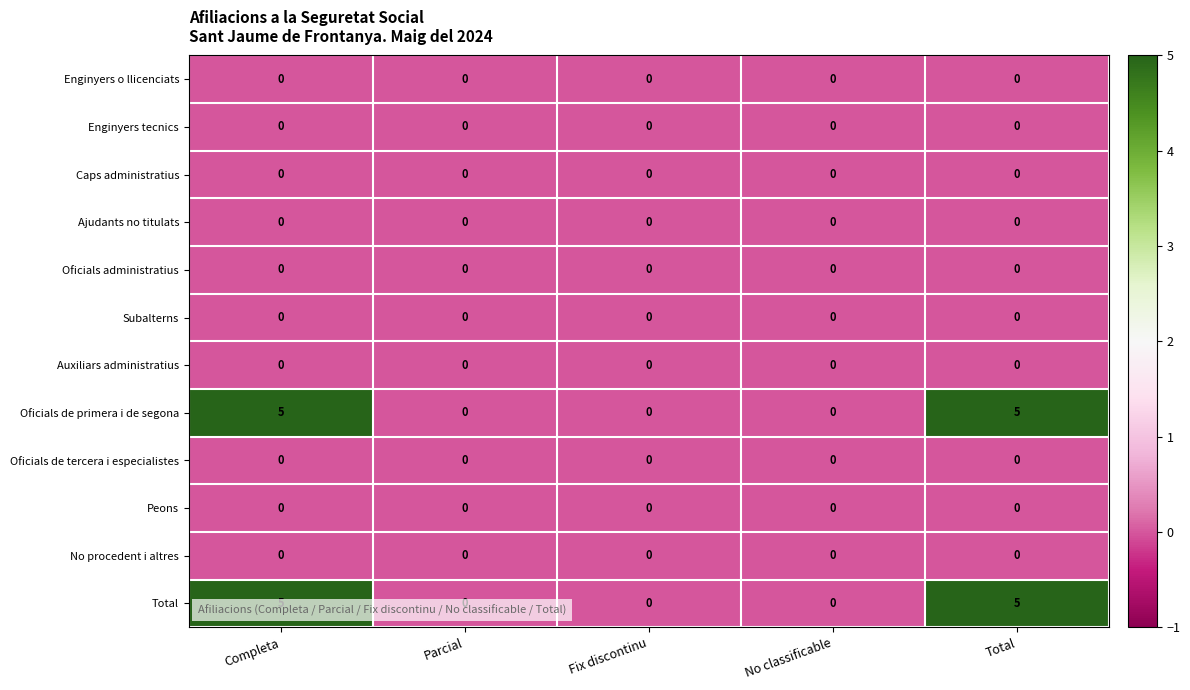

True or false: Subalterns has a value of 0 at No classificable.

True